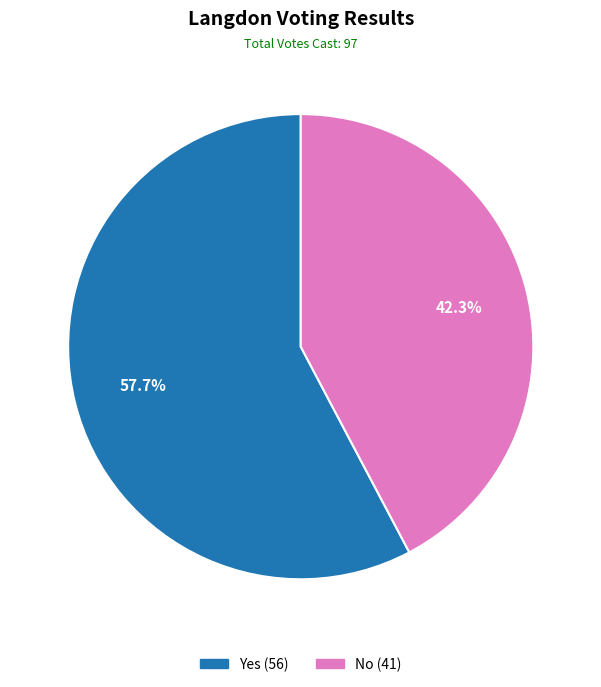

To the nearest percent, what is the difference between the largest and smallest slice percentages?

15%